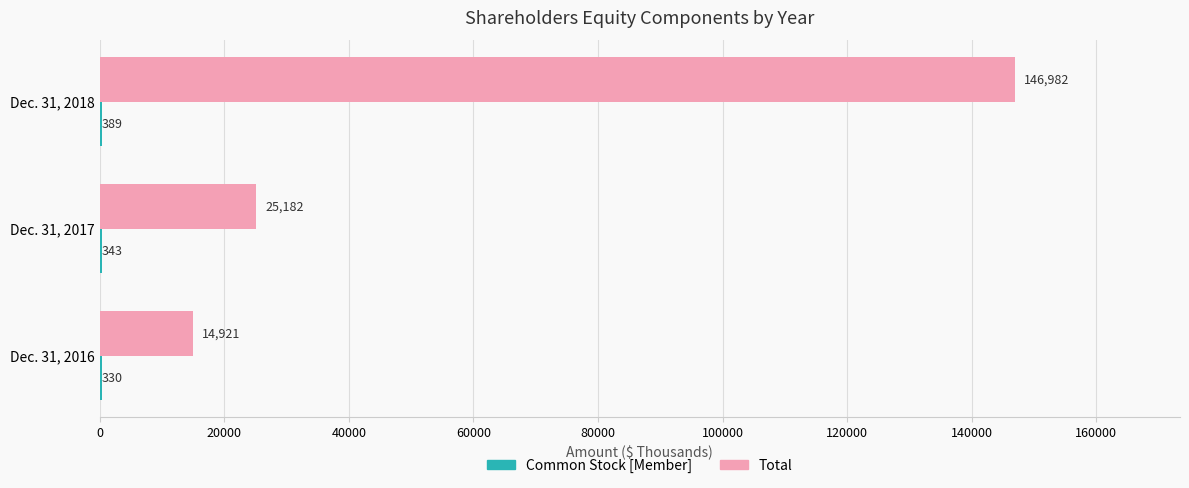

How many categories are shown in the chart?

3